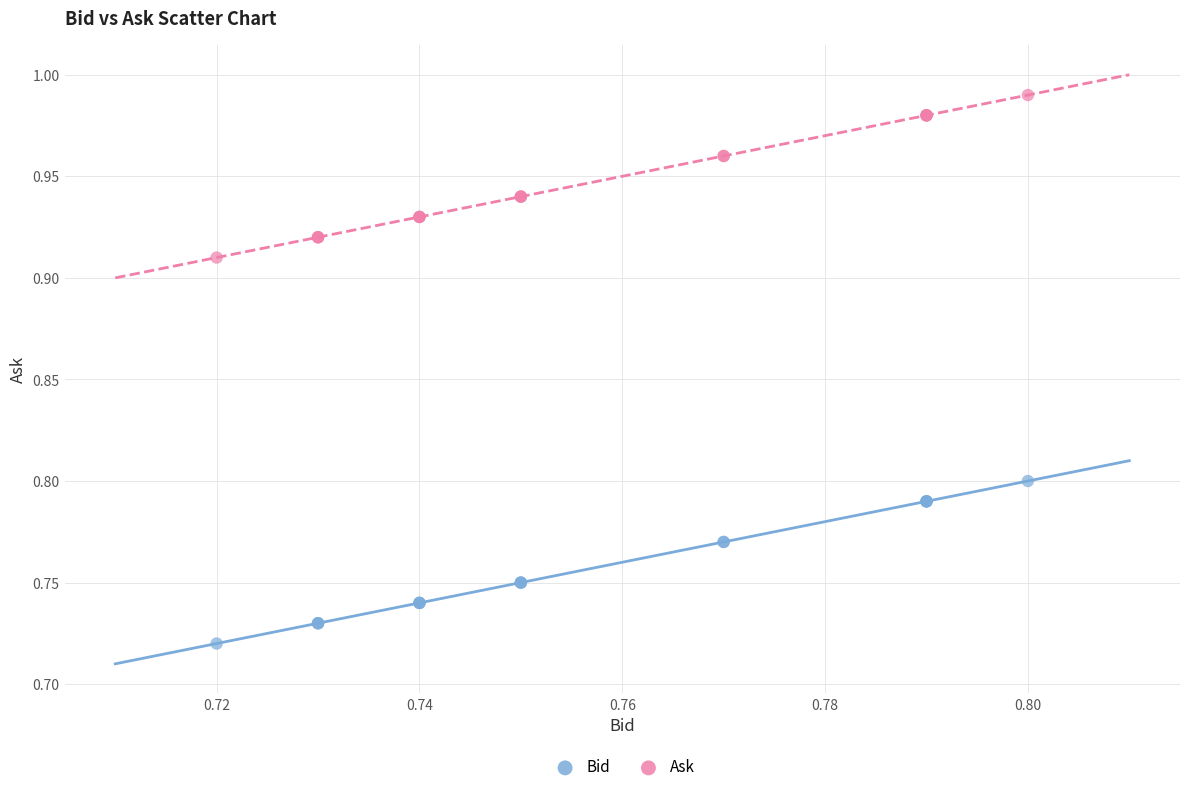

Which series contains the lowest Y value?

Bid